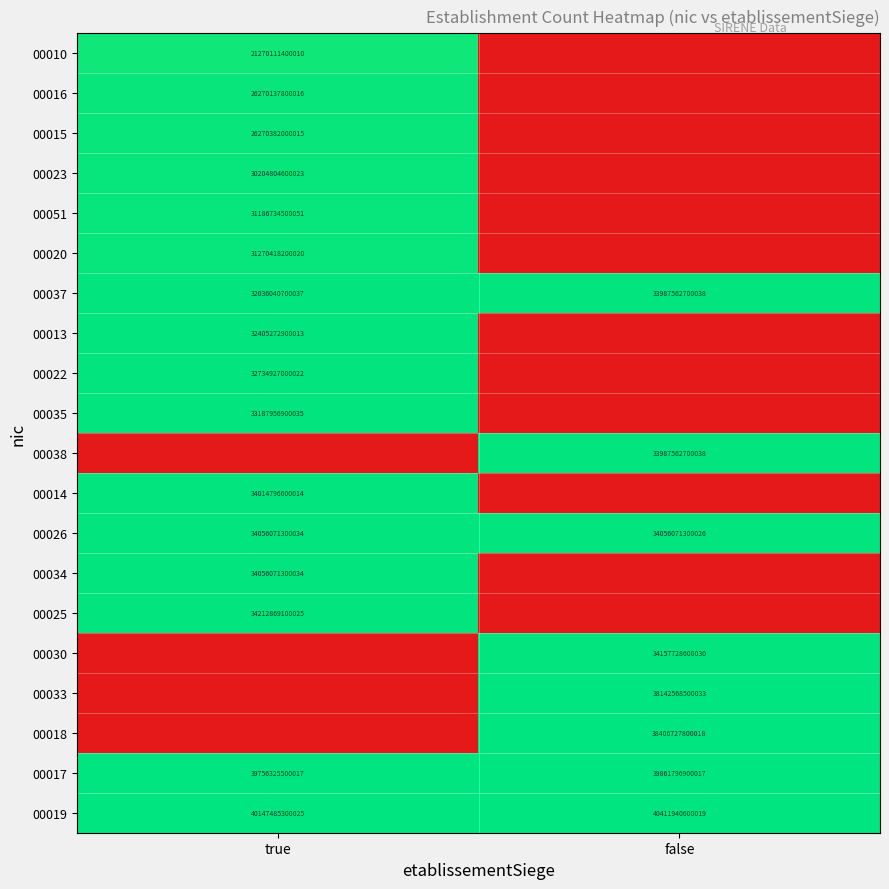

What is the total value across all series at true?

497.4